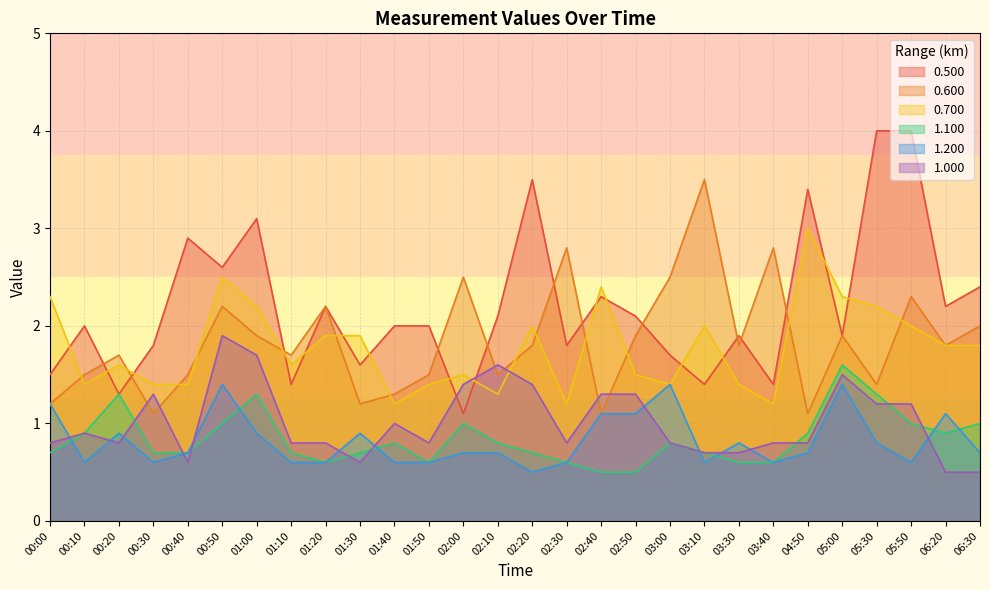

The value of 0.500 at 01:50 is 2.0. True or false?

True